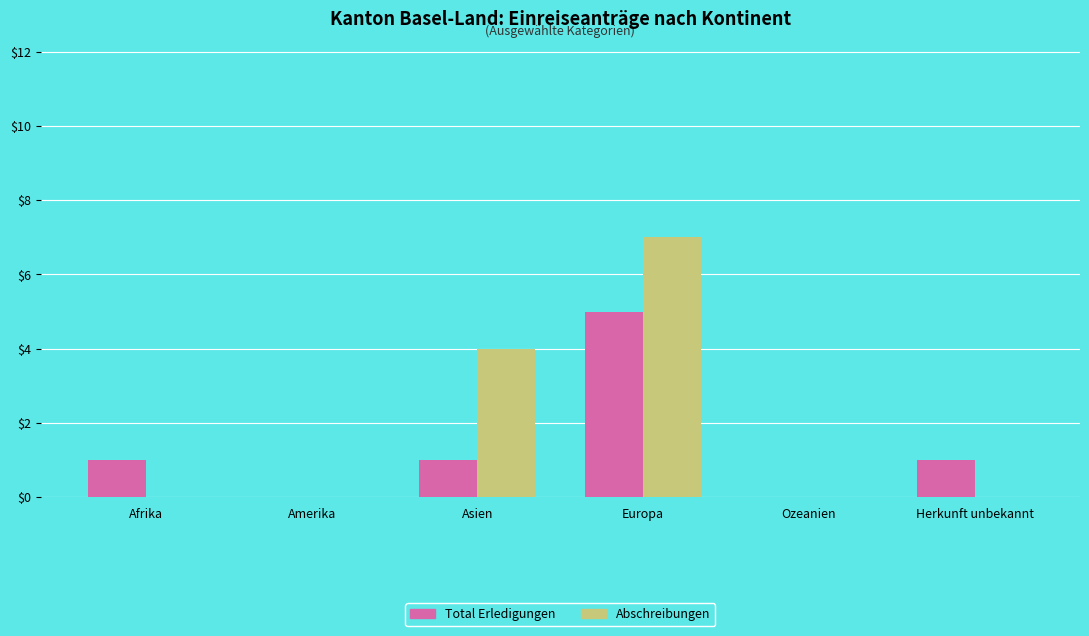

At which category is the sum across all series the highest?

Europa